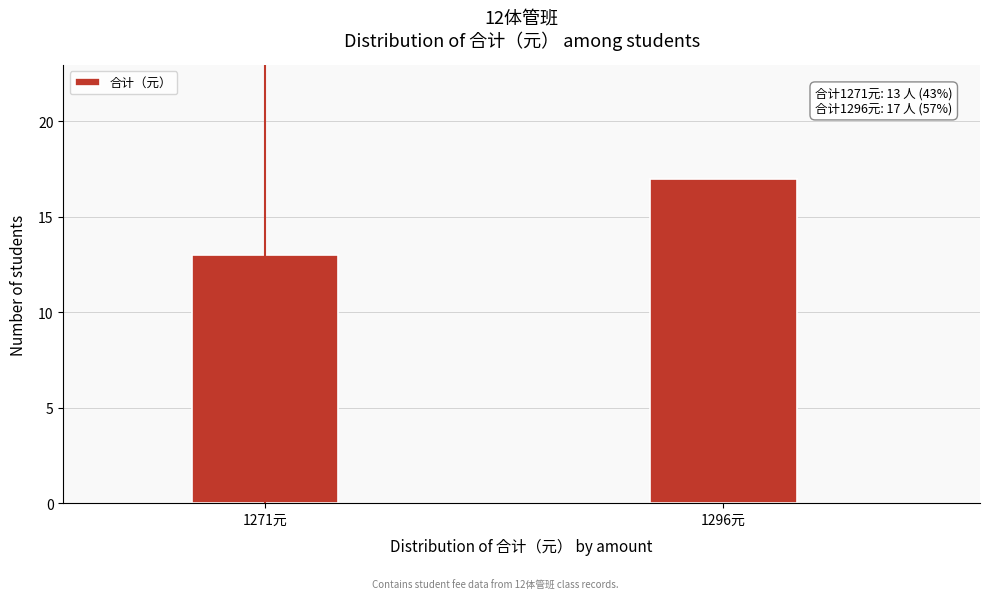

Reading left to right, extract all data points from this chart.

1271元=13	1296元=17